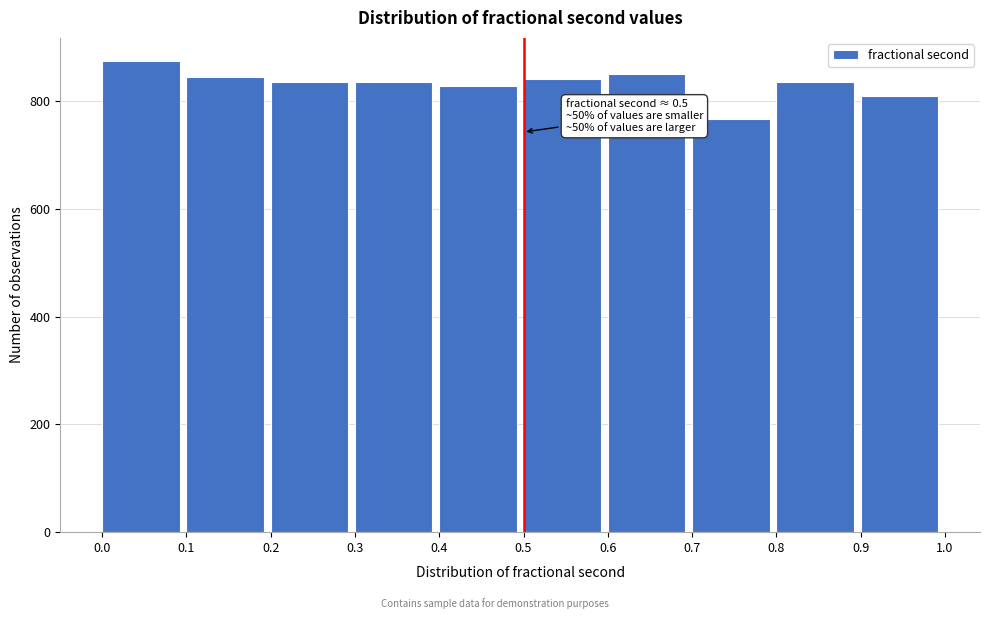

Which range on the x-axis has the tallest bar?

0.0 to 0.1